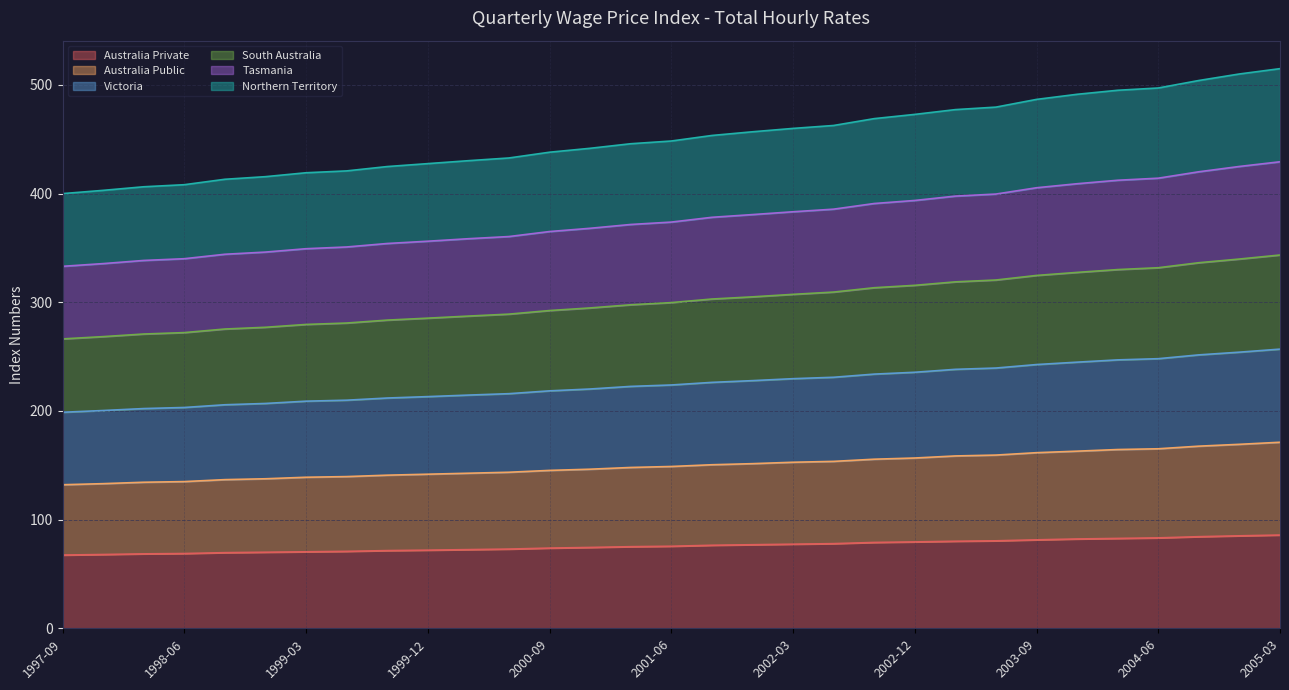

What is the lowest value of the Australia Private series?

67.4